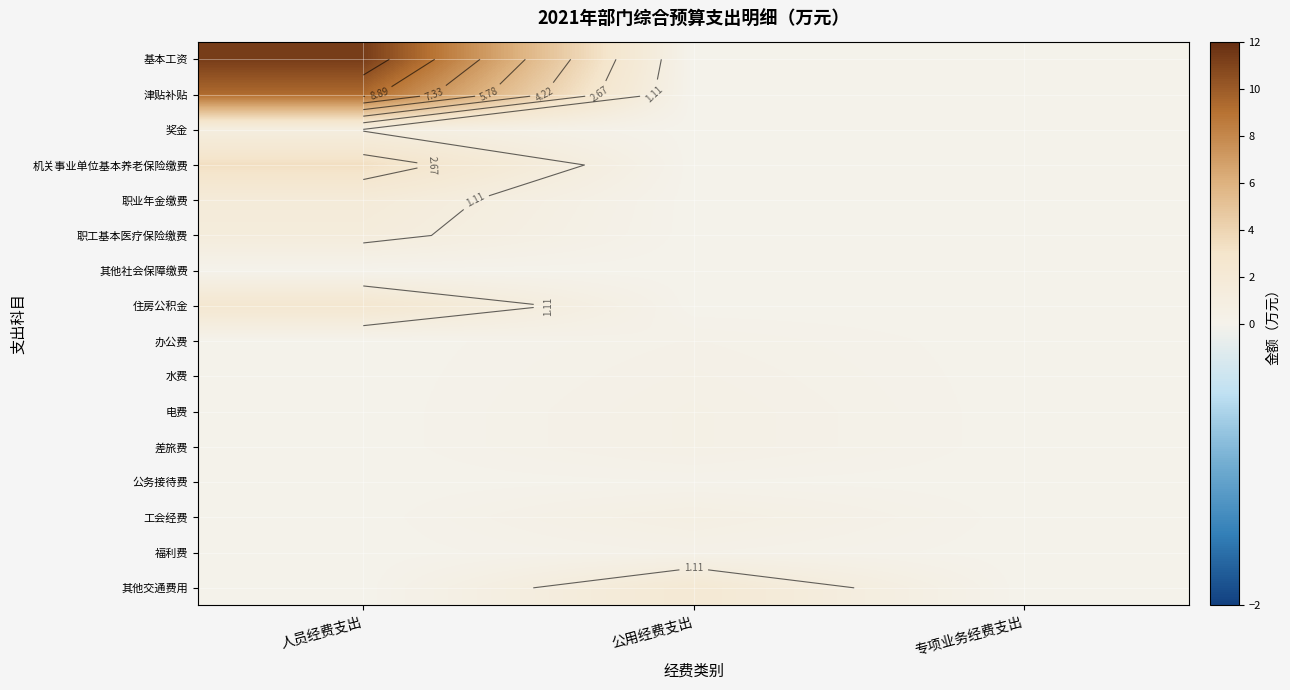

Count the number of data series in this chart.

16